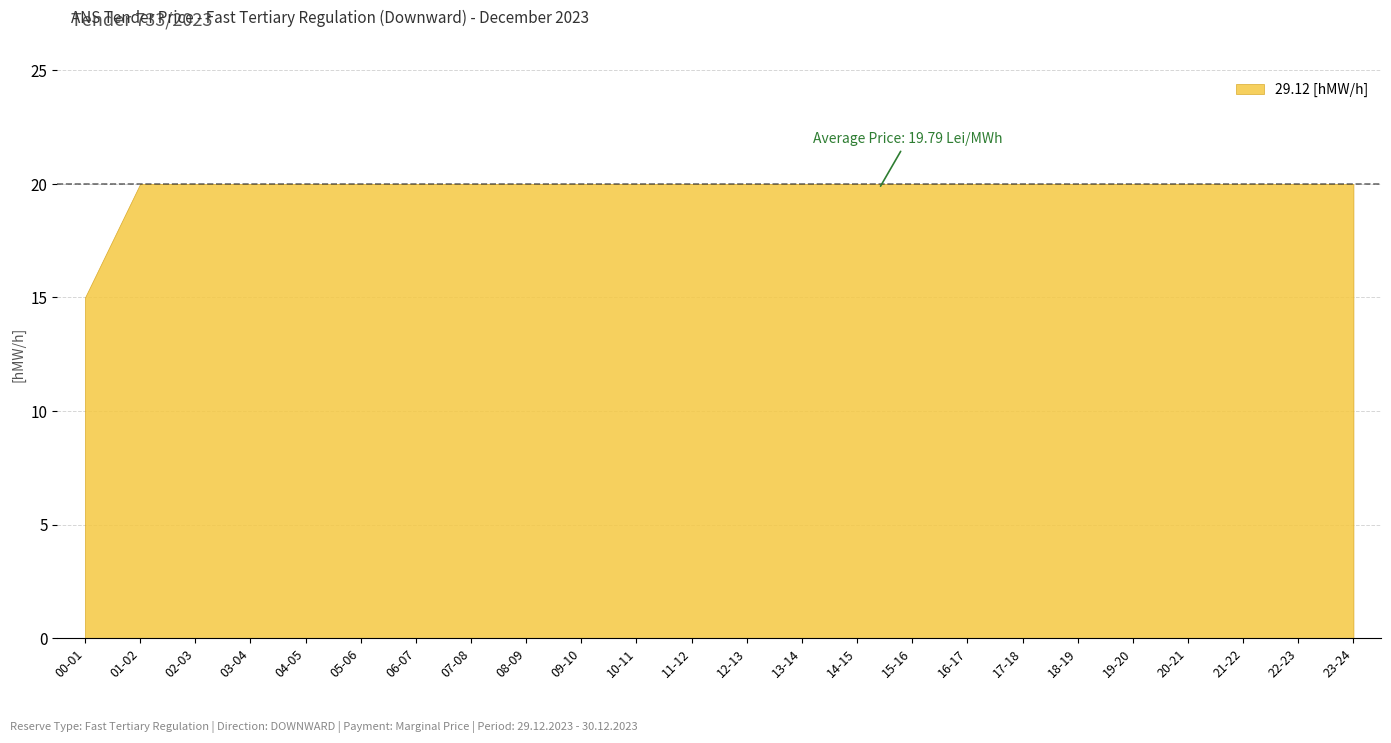

Rank the categories by value from highest to lowest.

01-02, 02-03, 03-04, 04-05, 05-06, 06-07, 07-08, 08-09, 09-10, 10-11, 11-12, 12-13, 13-14, 14-15, 15-16, 16-17, 17-18, 18-19, 19-20, 20-21, 21-22, 22-23, 23-24, 00-01